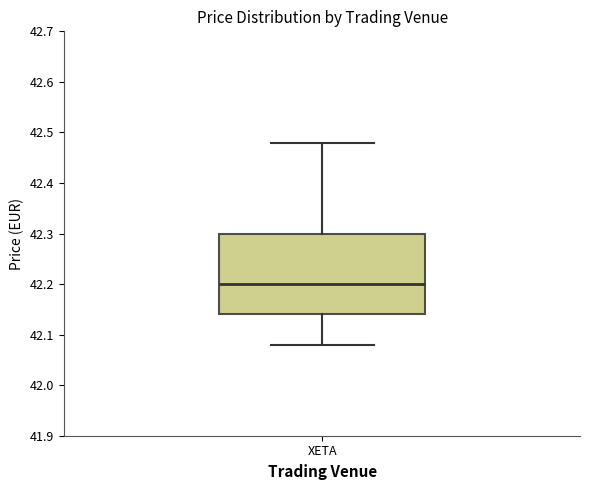

Where is the upper edge of the box for XETA on the y-axis? The values are not printed on the chart, so give them approximately, as read against the axis.

42.30